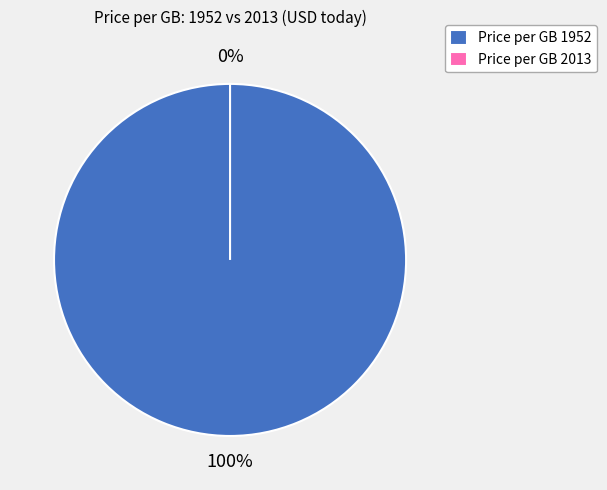

Is the sum of Price per GB 2013 and Price per GB 1952 greater than half?

Yes